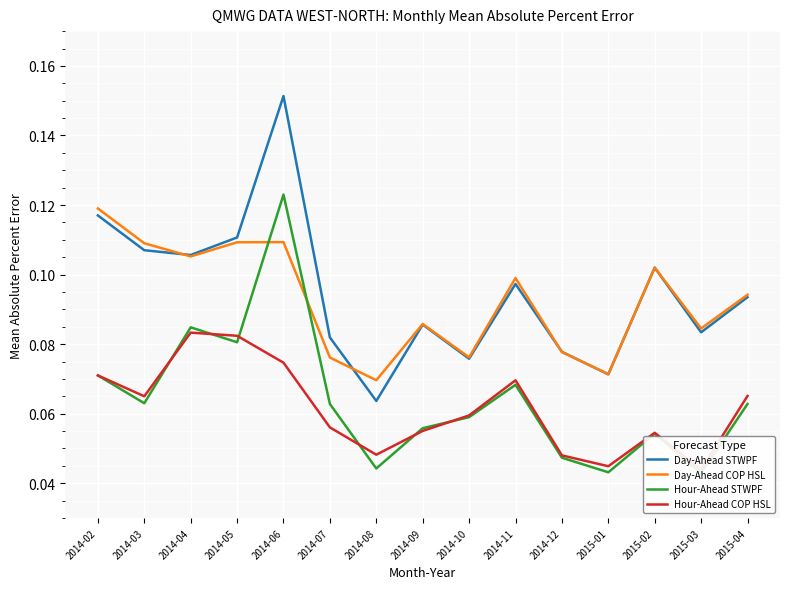

Which series has the largest total across all categories?

Day-Ahead STWPF